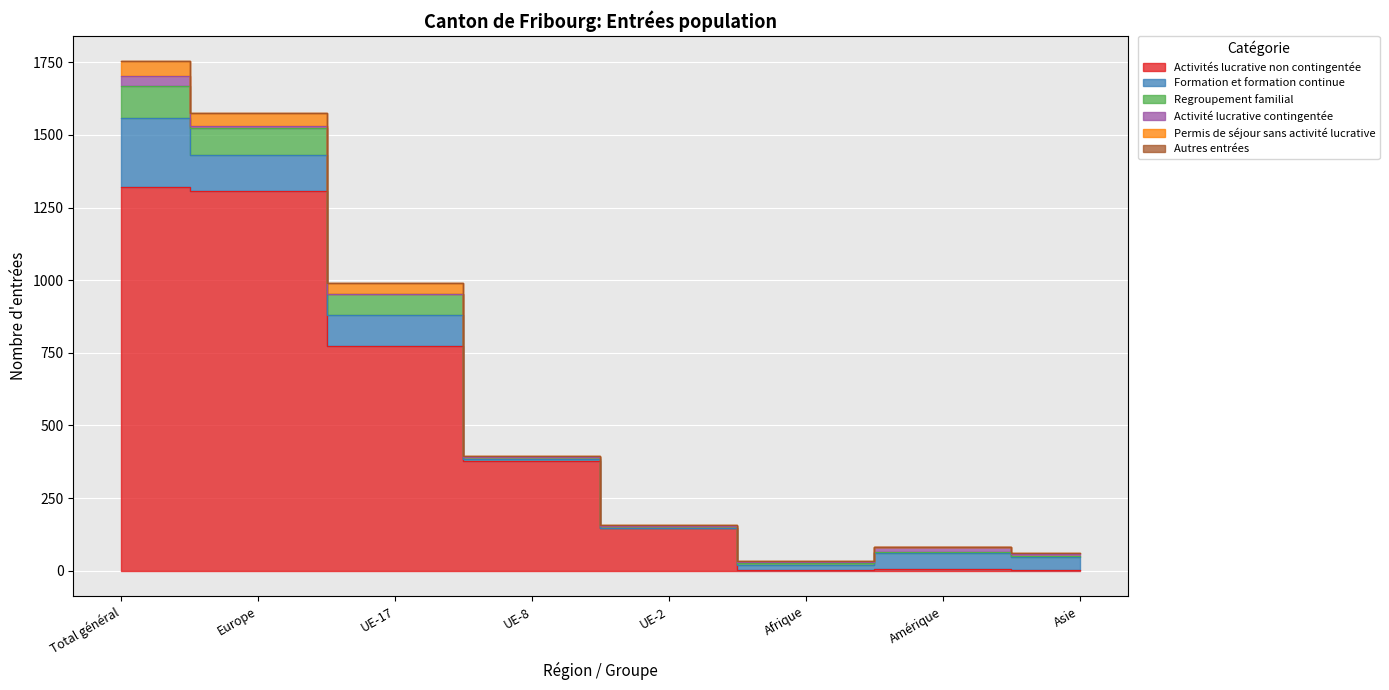

What is the label of the 7th point from the left?

Amérique